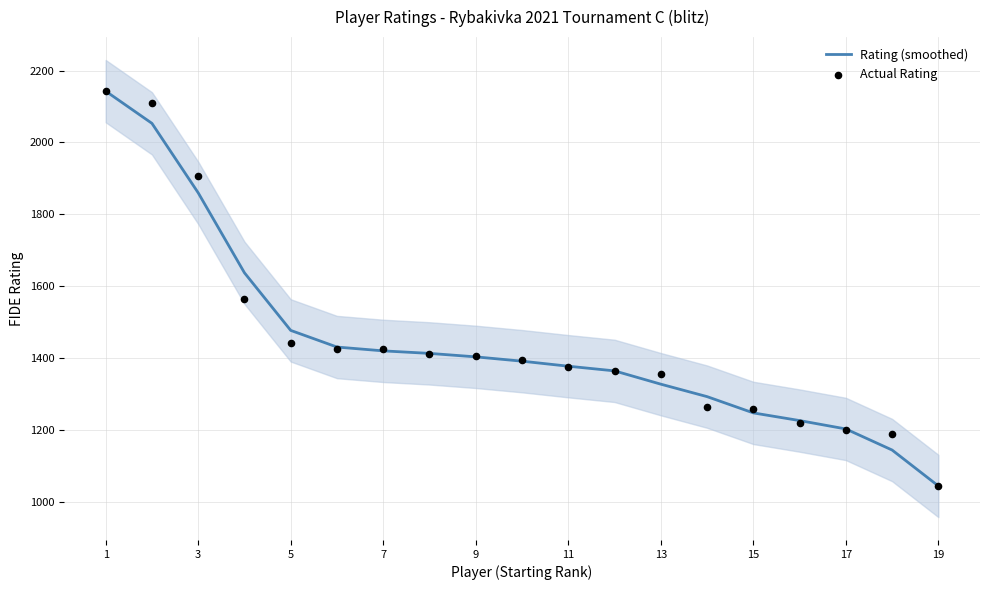

Which series contains the lowest Y value?

Rating (smoothed)